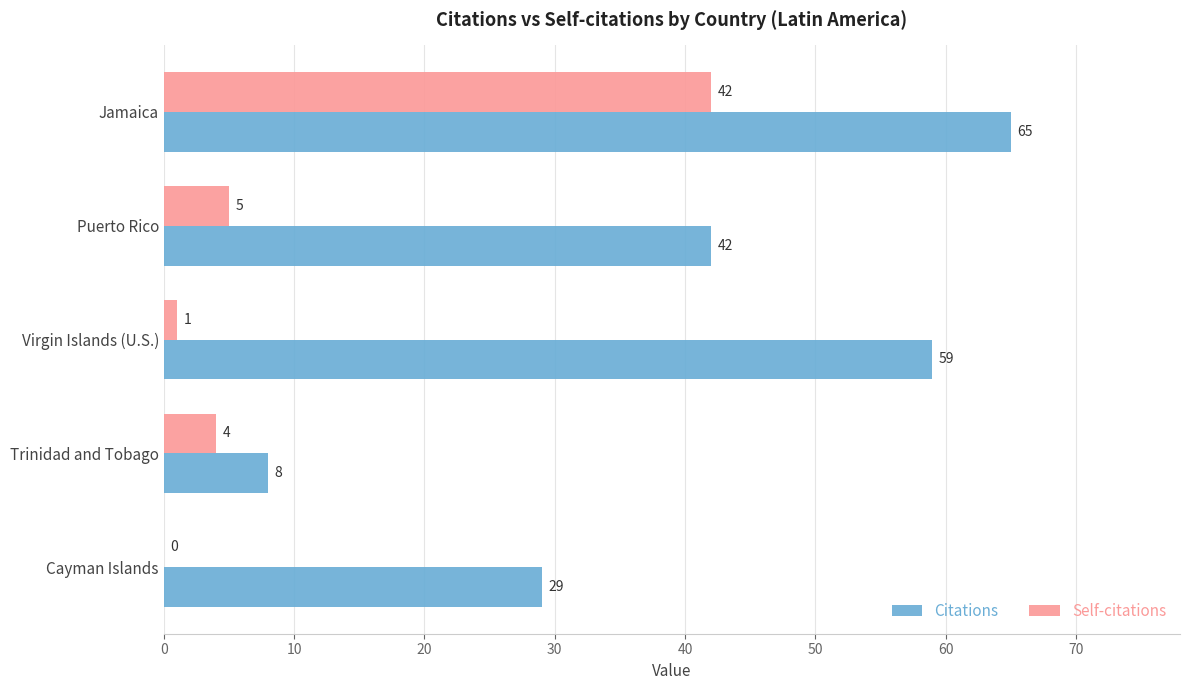

What are all the series names shown in the legend?

Citations, Self-citations